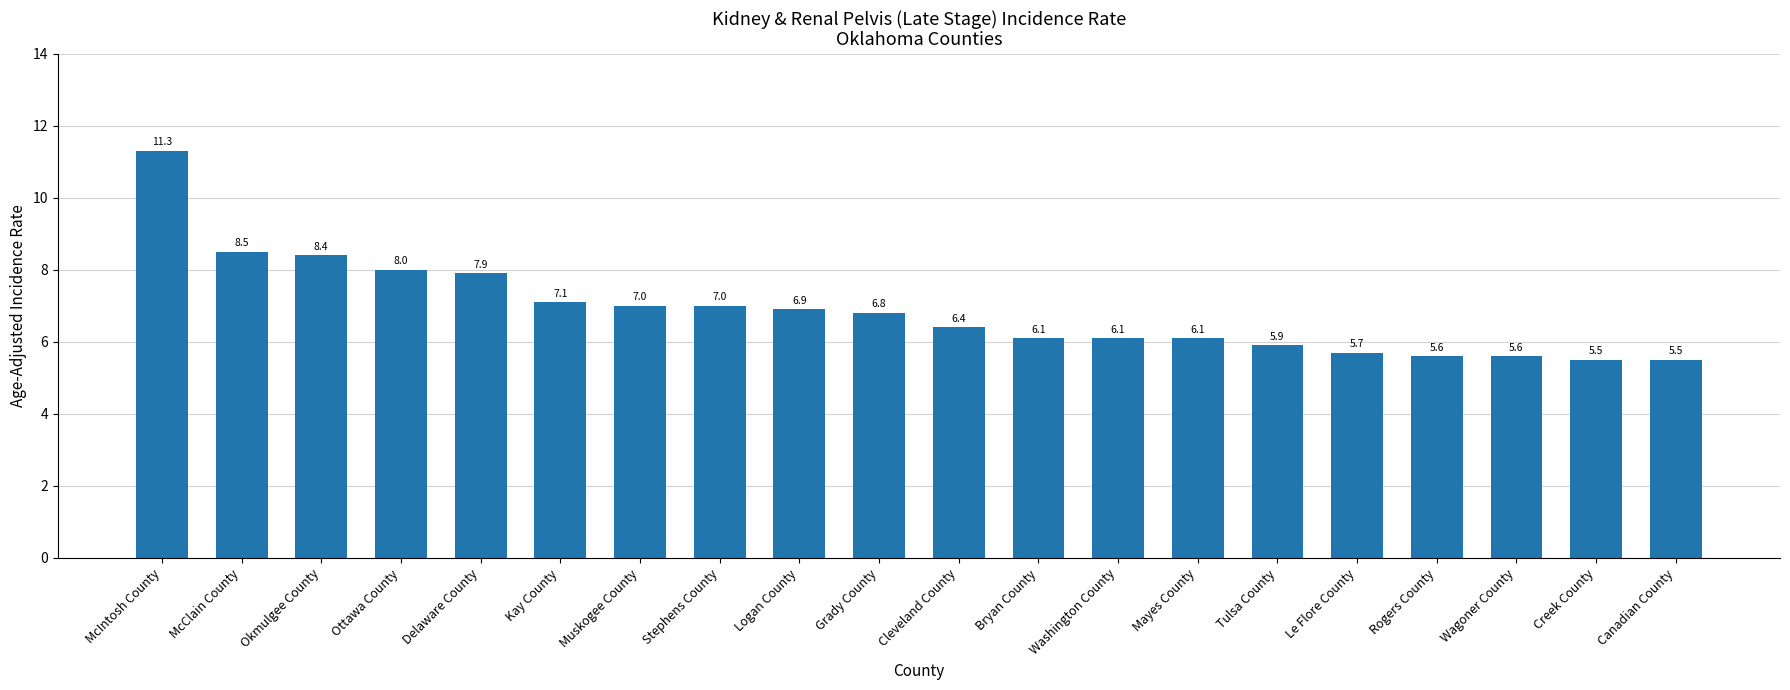

How many data points are less than 6?

6